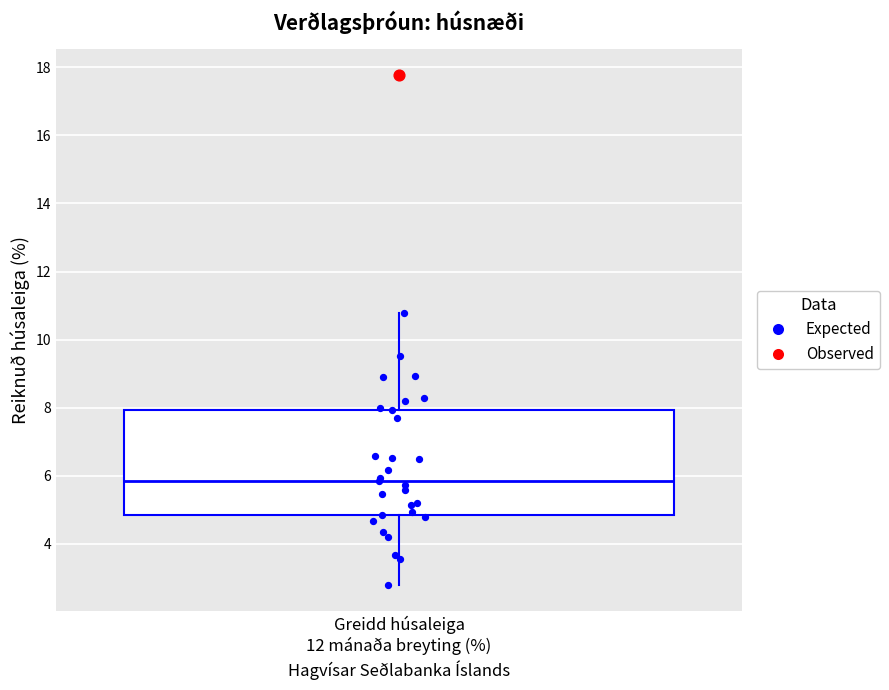

Transcribe this box plot: give where the median line is, the range the box spans, and where the two whiskers end, as read against the y-axis. The values are not printed on the chart, so give them approximately, as read against the axis.

median 5.8, box 4.8 to 8.0, whiskers 2.8 to 10.8